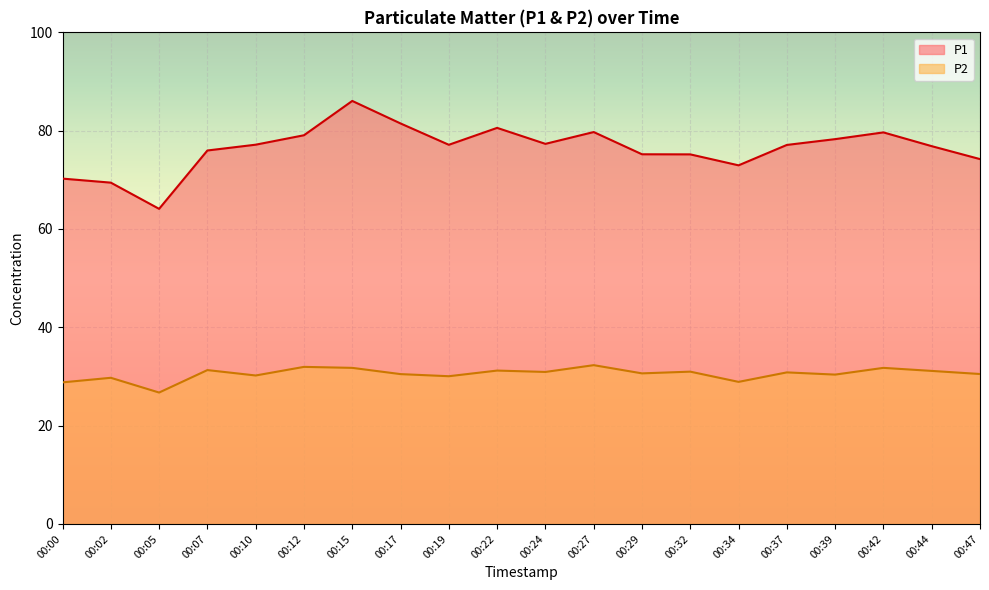

True or false: P2 and P1 cross at least once.

False